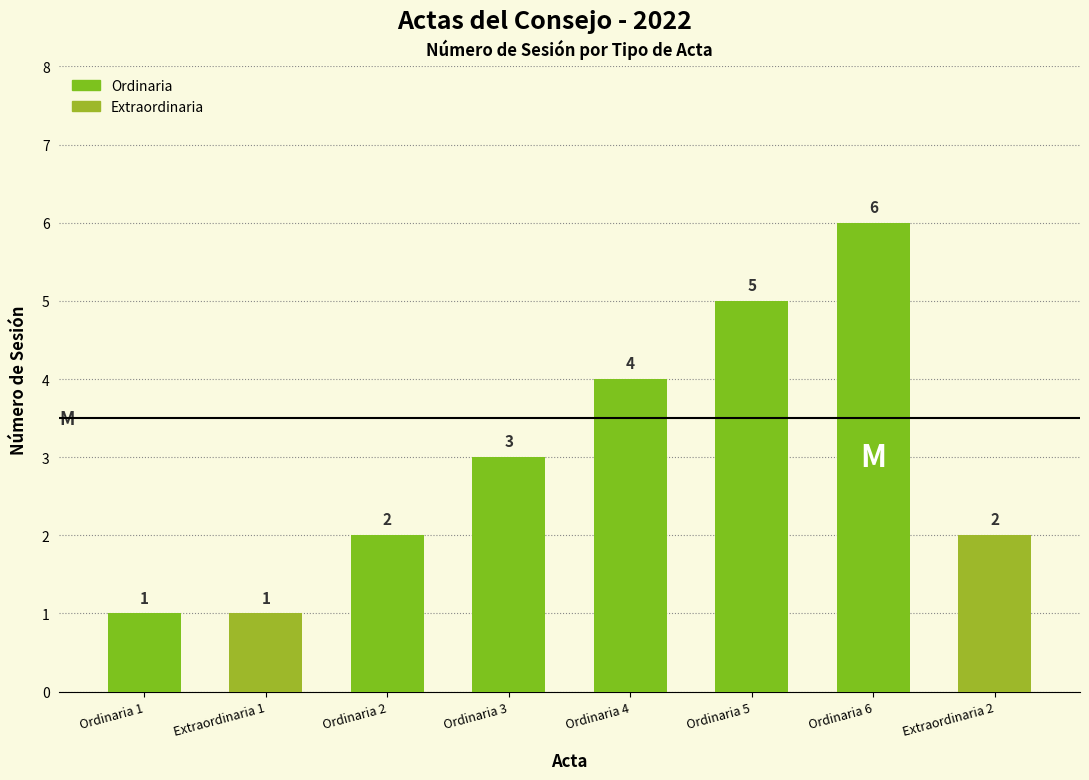

Are the bars horizontal?

No